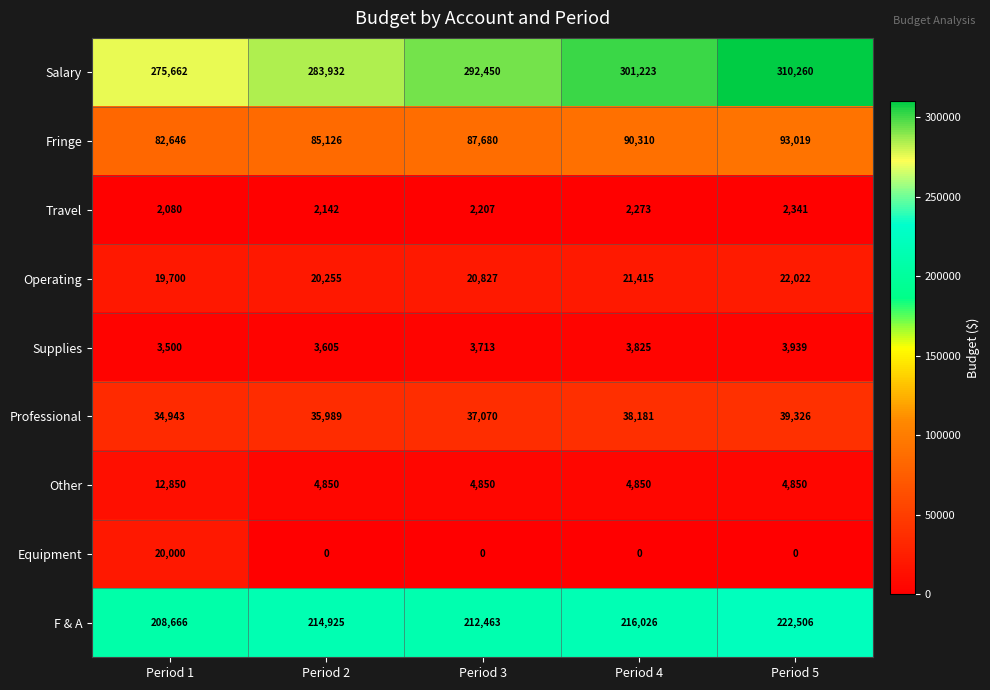

Rank the series at Period 3 from highest to lowest value.

Salary, F & A, Fringe, Professional, Operating, Other, Supplies, Travel, Equipment